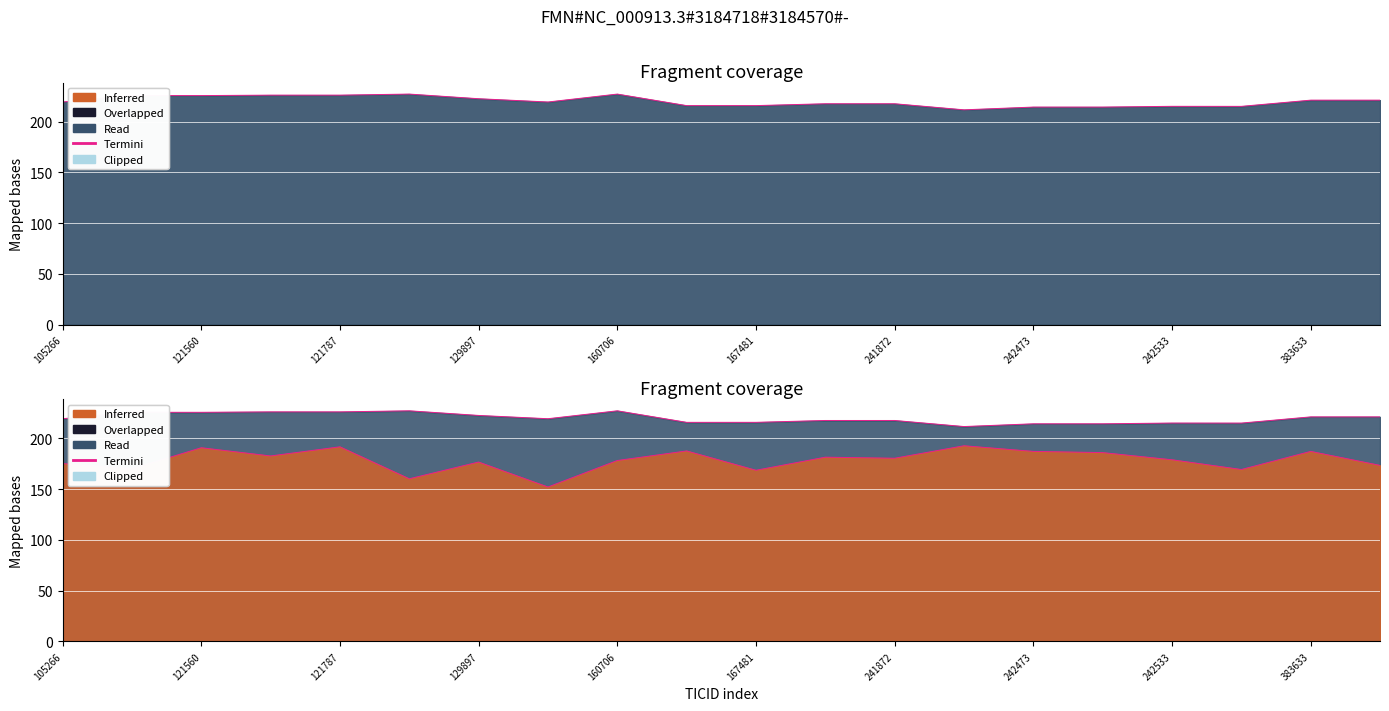

At which label does Termini (RA edge) first exceed 219?

105266